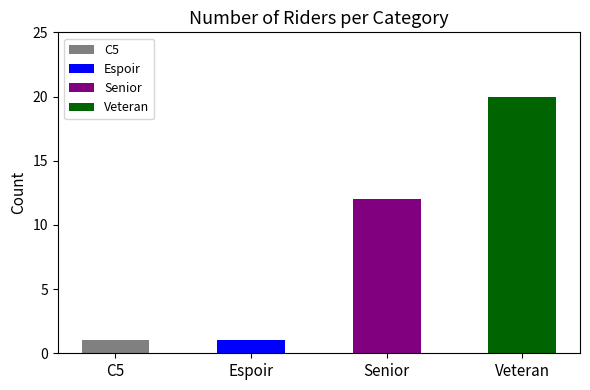

What is the minimum value shown in the chart?

1